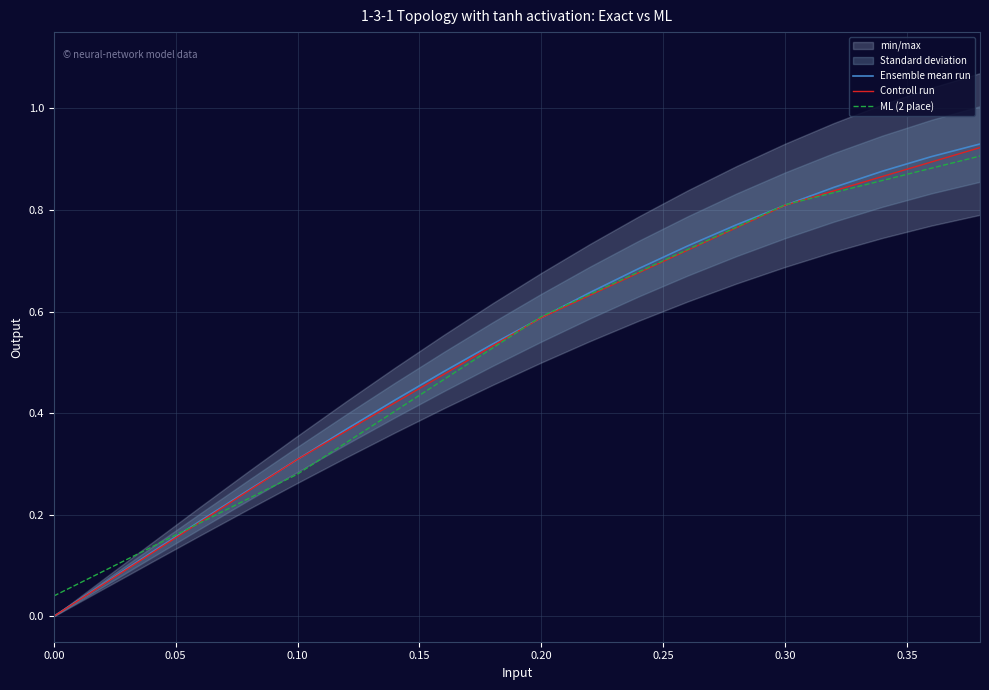

What is the change in value from 0.24 to 0.28?

+0.1